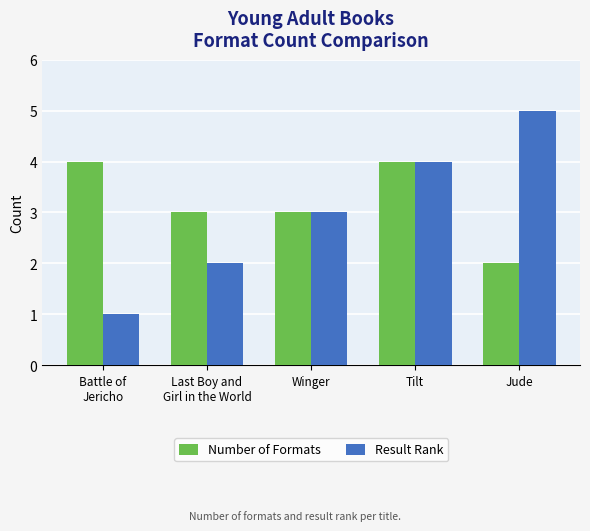

Count the Result Rank values in the range 2 to 4.

3